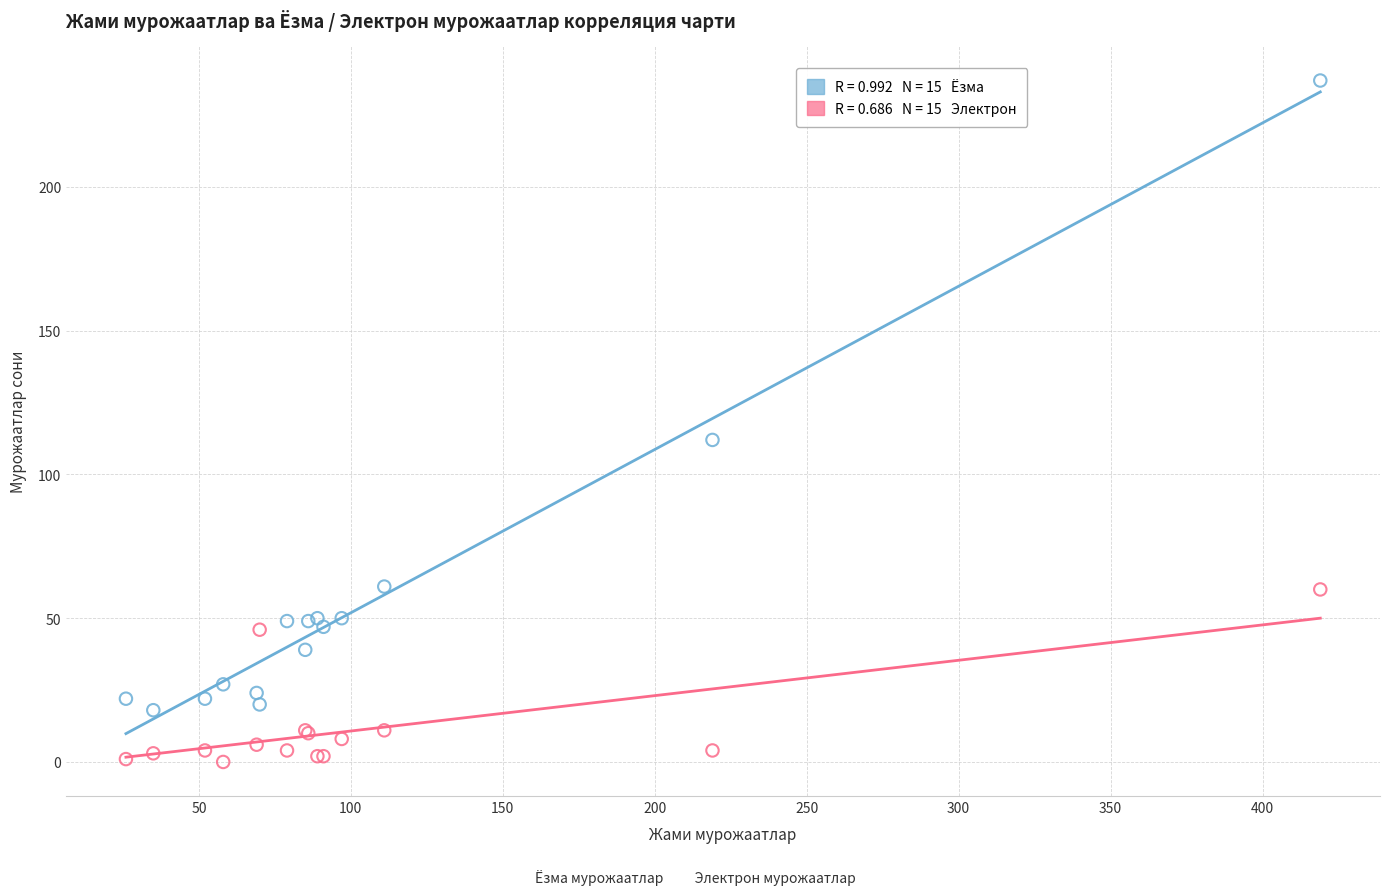

Across all series, what Y value is closest to 118?

112